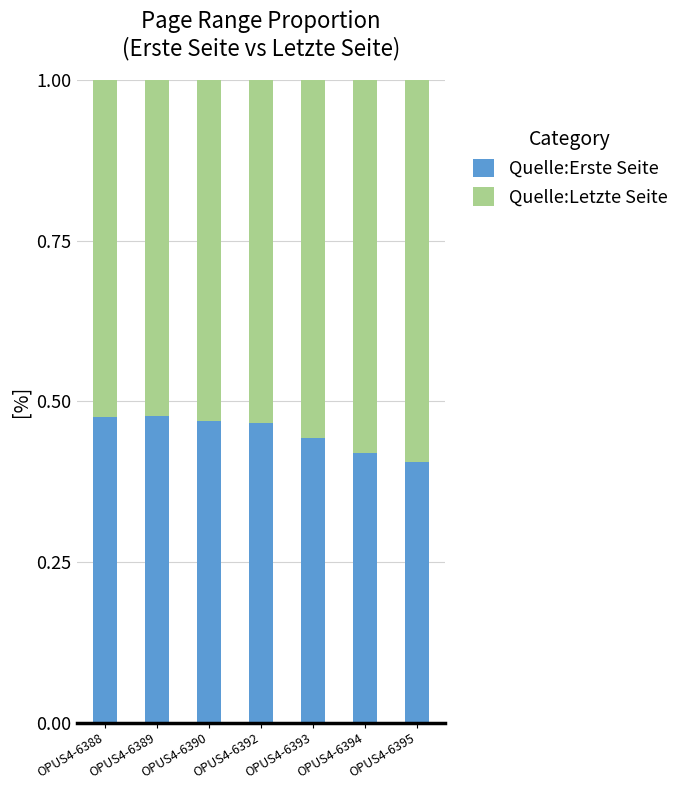

How many Quelle:Erste Seite values are between 0 and 1?

7